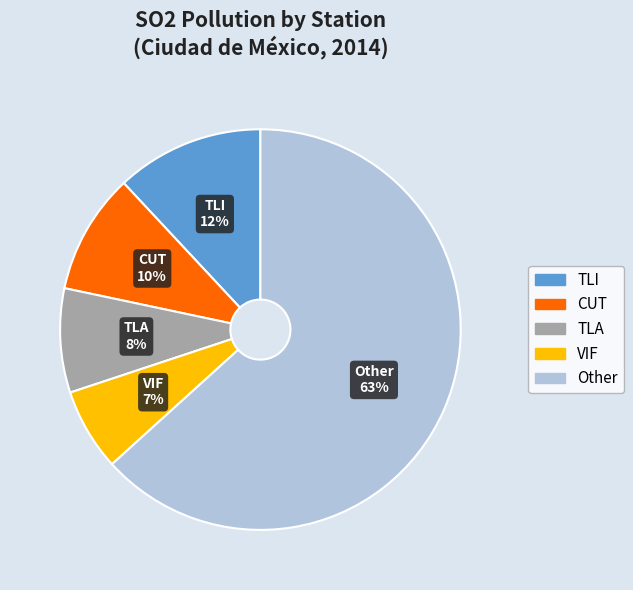

To the nearest percent, what is the average slice percentage?

20%